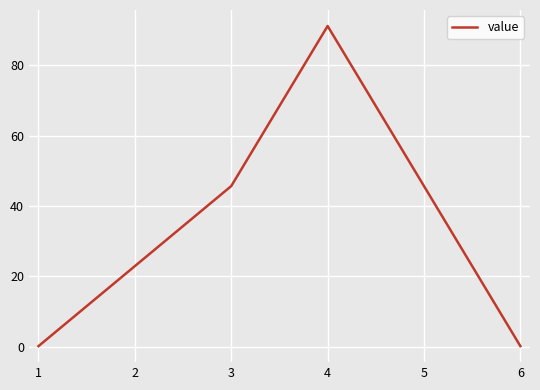

What is the change in value from 1 to 4?

+91.0